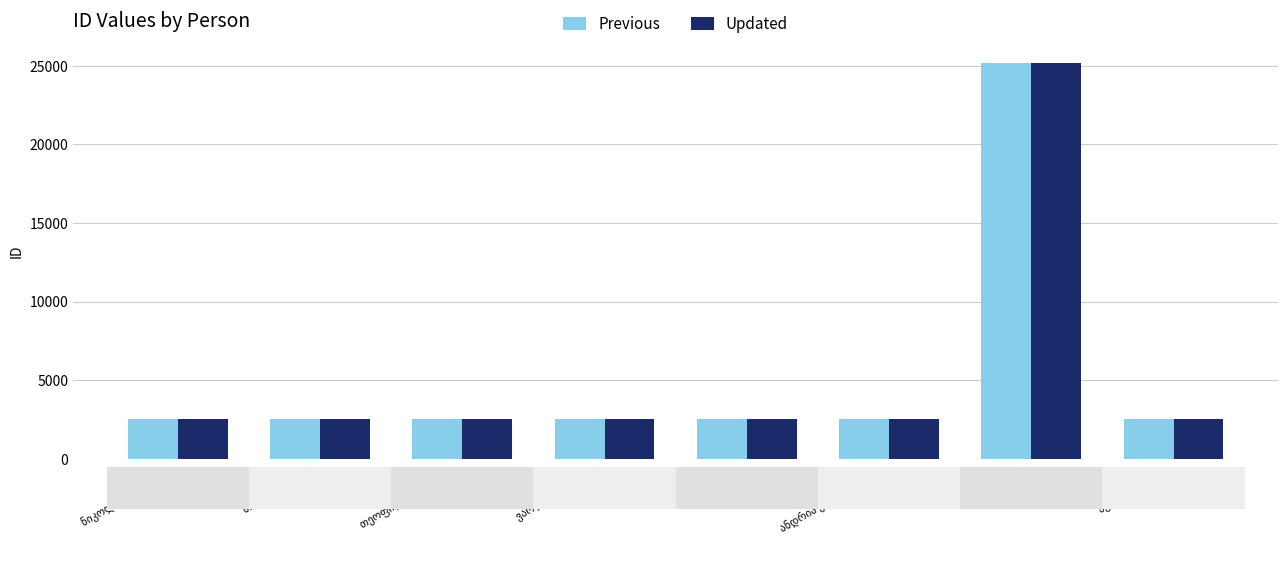

What is the average value of the Updated series?

5345